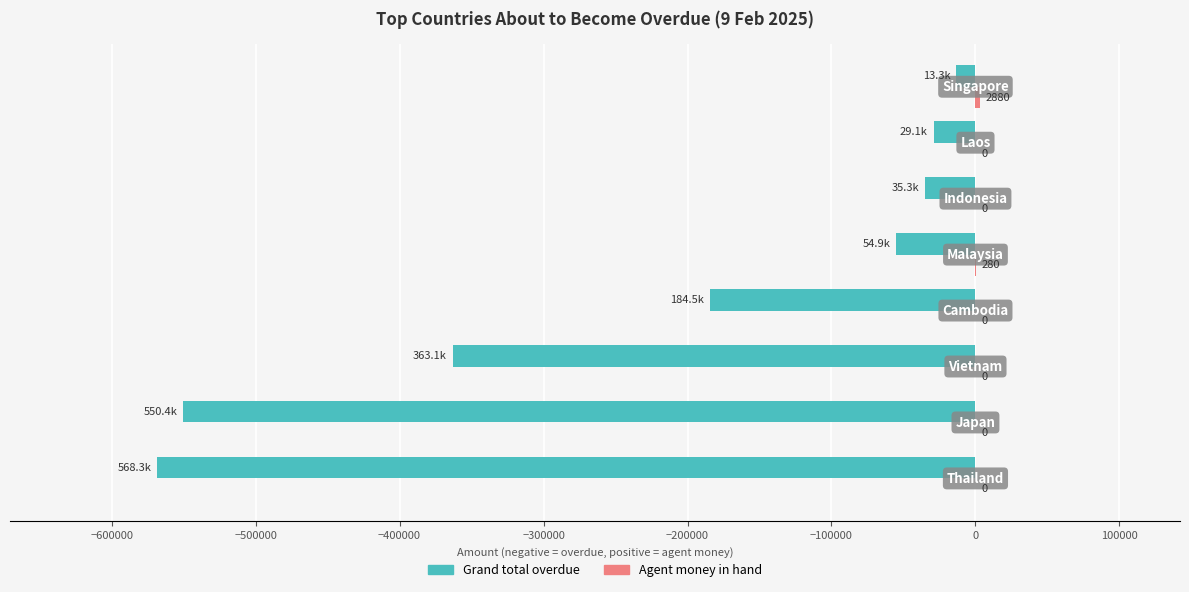

What is the maximum value shown in the chart?

2880.0